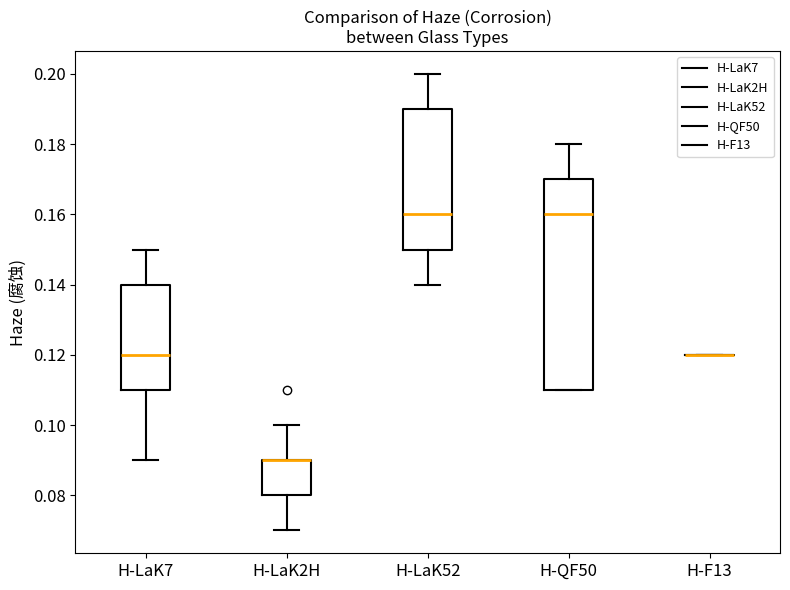

Reading left to right, transcribe this box plot: for each box, give where its median line is, the range the box spans, and where its two whiskers end, as read against the y-axis. The values are not printed on the chart, so give them approximately, as read against the axis.

H-LaK7: median 0.12, box 0.11 to 0.14, whiskers 0.09 to 0.15
H-LaK2H: median 0.09 (drawn on the box's upper edge), box 0.08 to 0.09, whiskers 0.07 to 0.10
H-LaK52: median 0.16, box 0.15 to 0.19, whiskers 0.14 to 0.20
H-QF50: median 0.16, box 0.11 to 0.17, whiskers 0.11 to 0.18
H-F13: box collapsed to a line at 0.12, whiskers 0.12 to 0.12